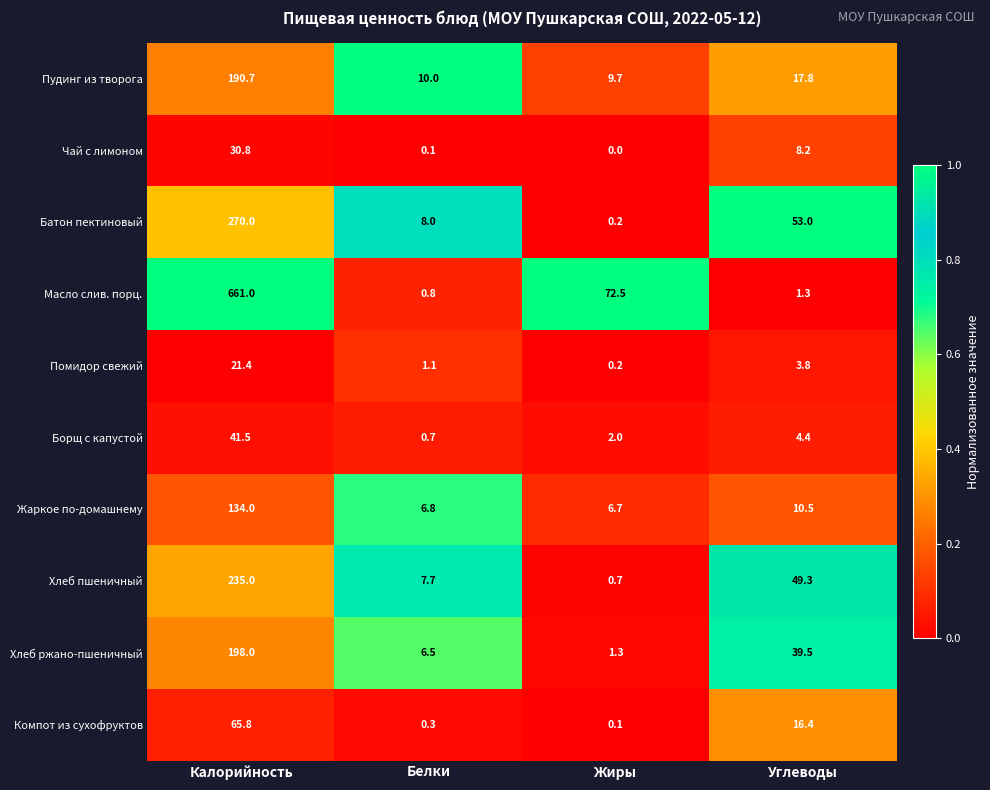

At which label is Компот из сухофруктов closest to 32?

Углеводы